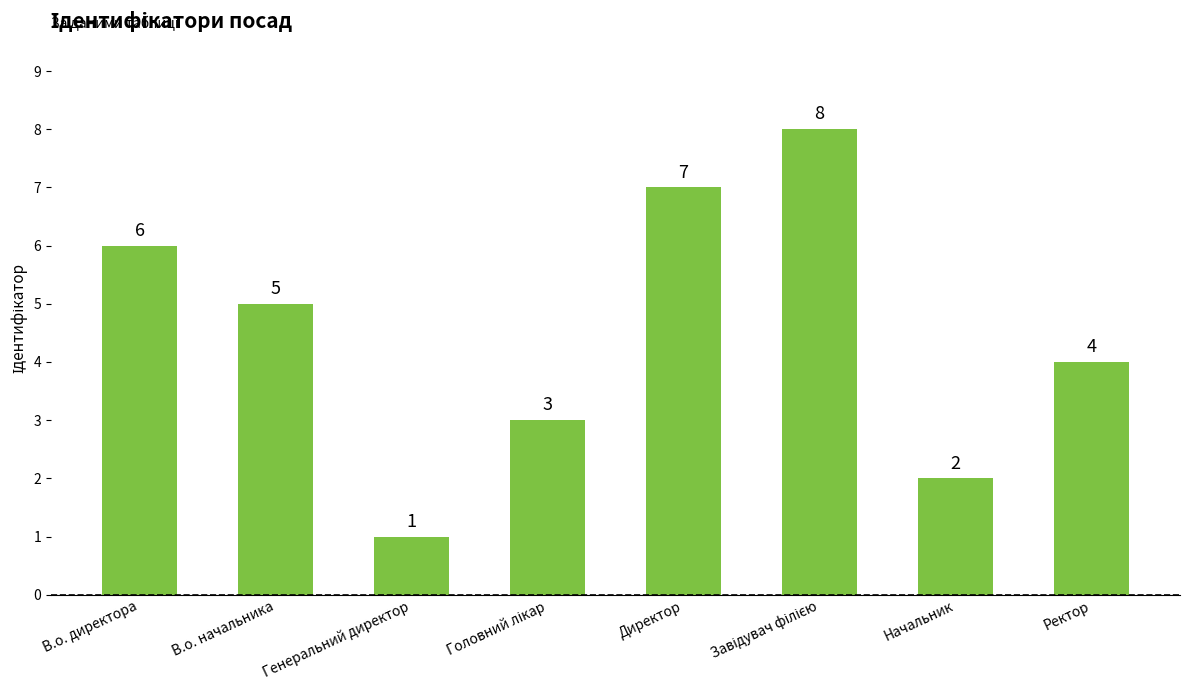

True or false: the data shows 0 at Генеральний директор.

False